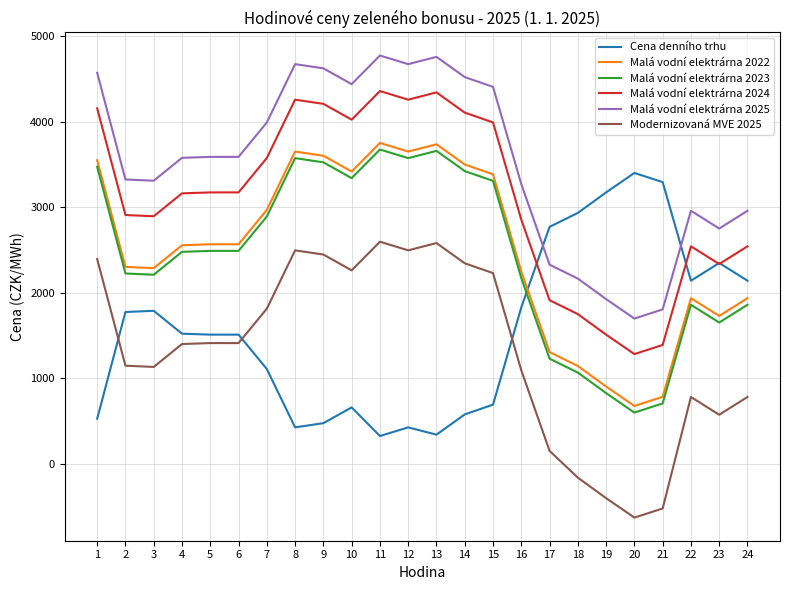

The value of Modernizovaná MVE 2025 at 2 is 1839.1. True or false?

False